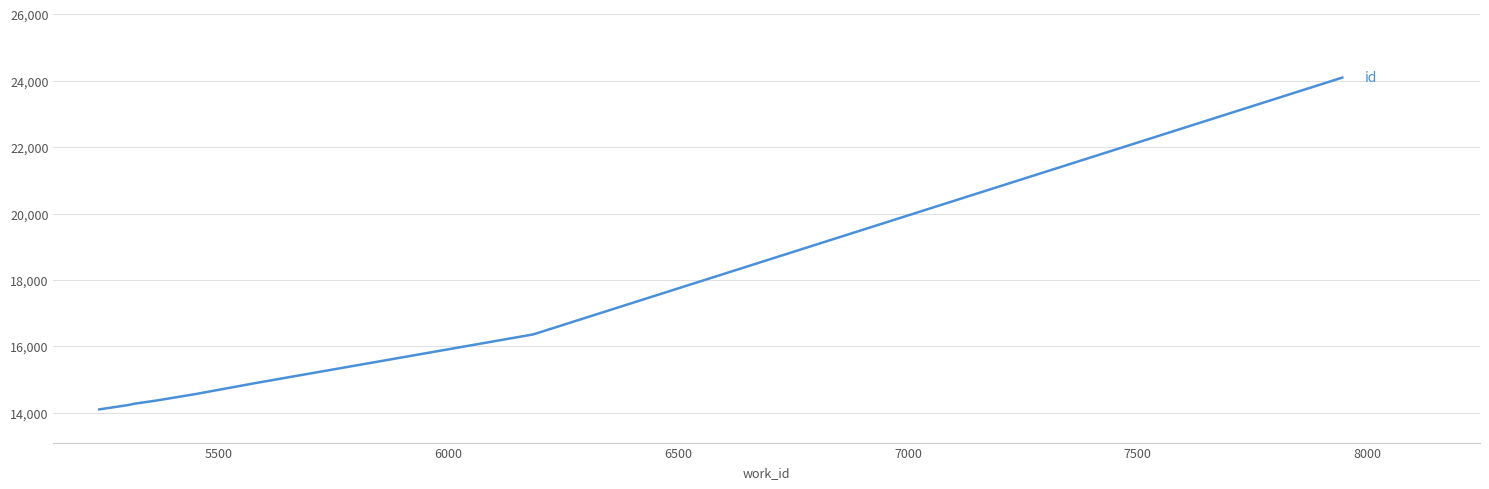

What is the greatest value displayed?

24095